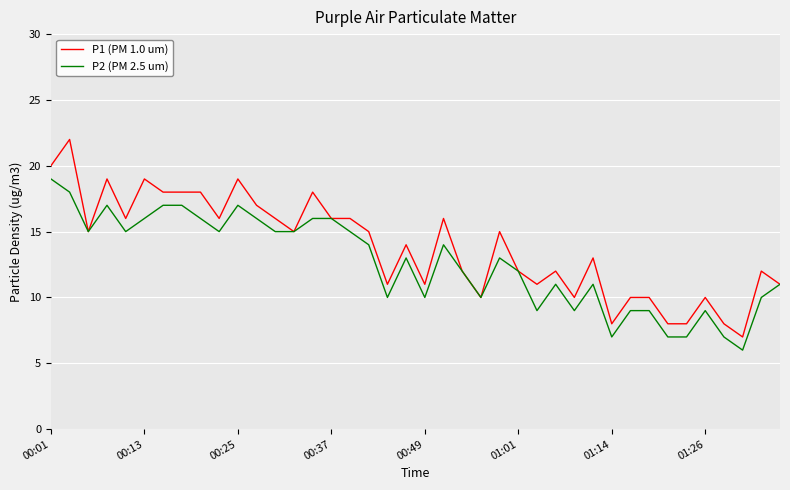

What is the lowest value of the P1 (PM 1.0 um) series?

7